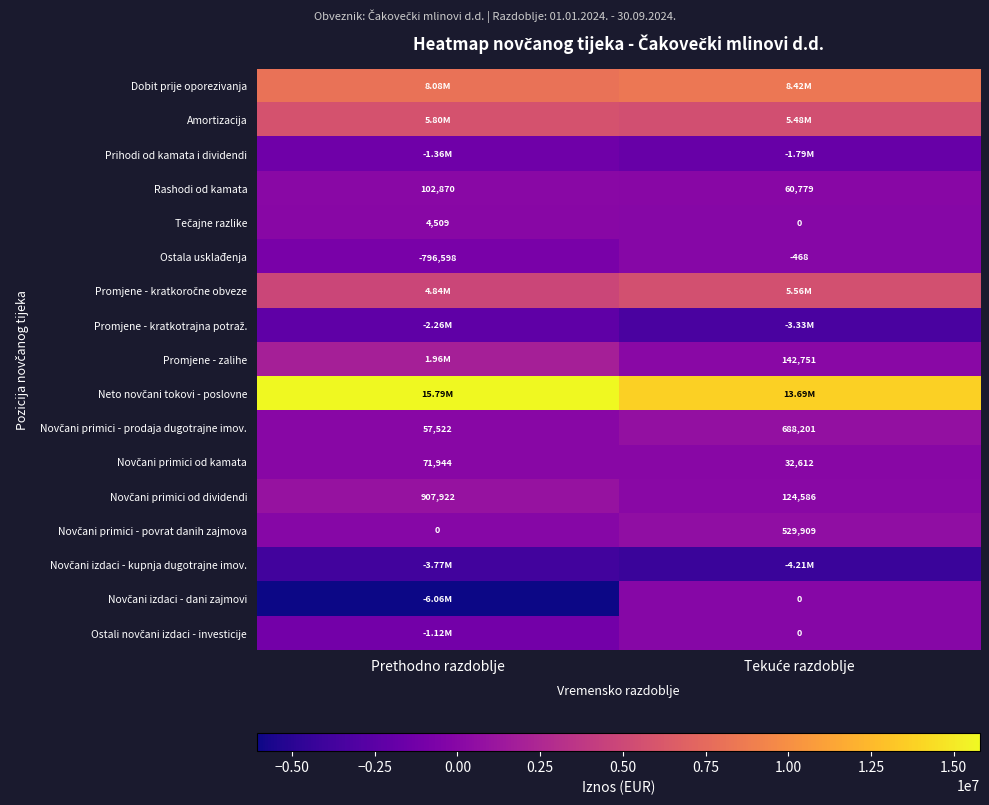

The Rashodi od kamata series shows 32486 at Tekuće razdoblje. True or false?

False